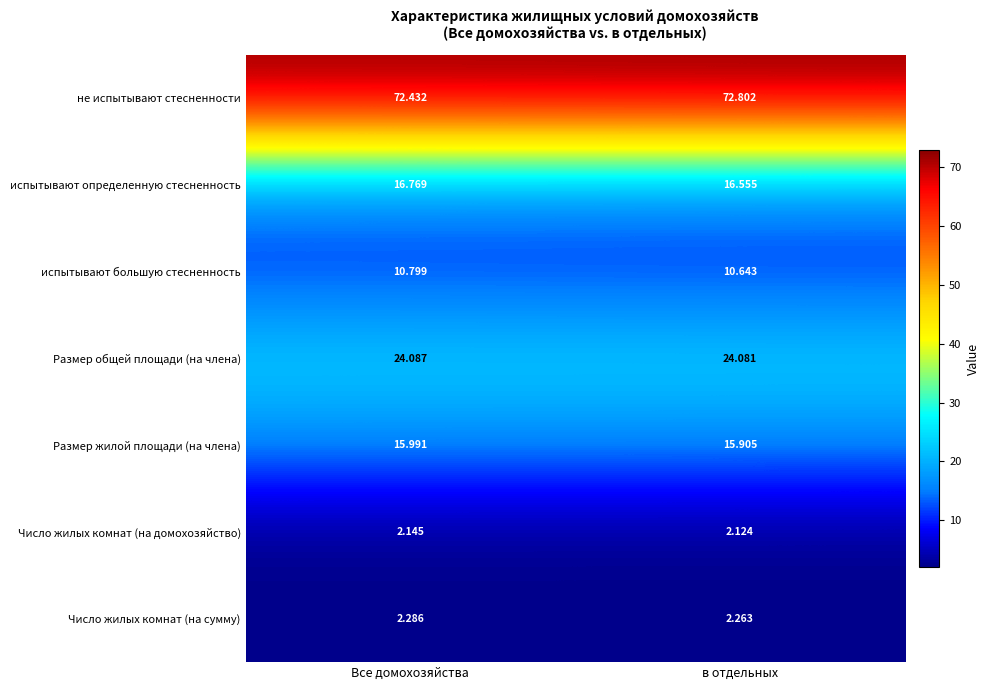

Count the number of categories in the chart.

2